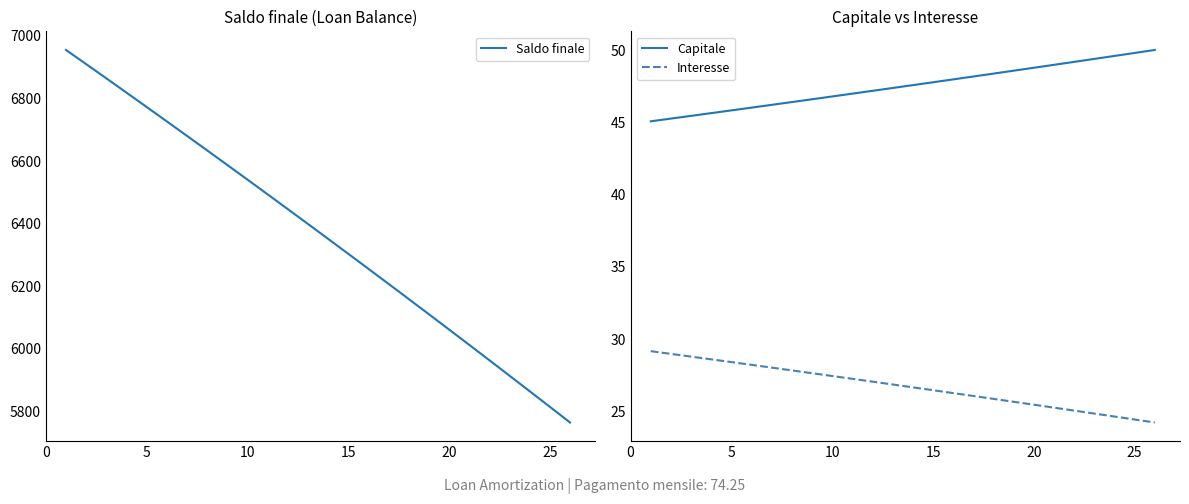

True or false: Capitale and Interesse cross at least once.

False